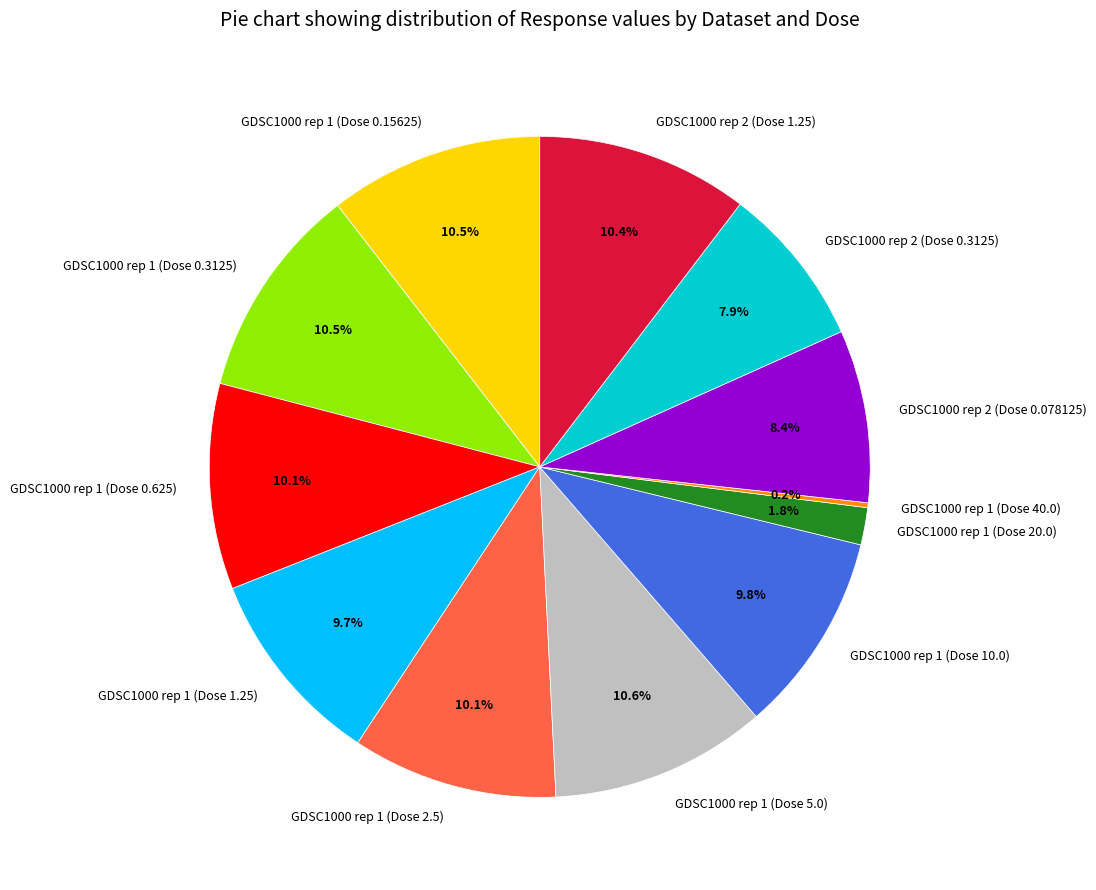

To the nearest percent, what is the difference between the largest and smallest slice percentages?

10%